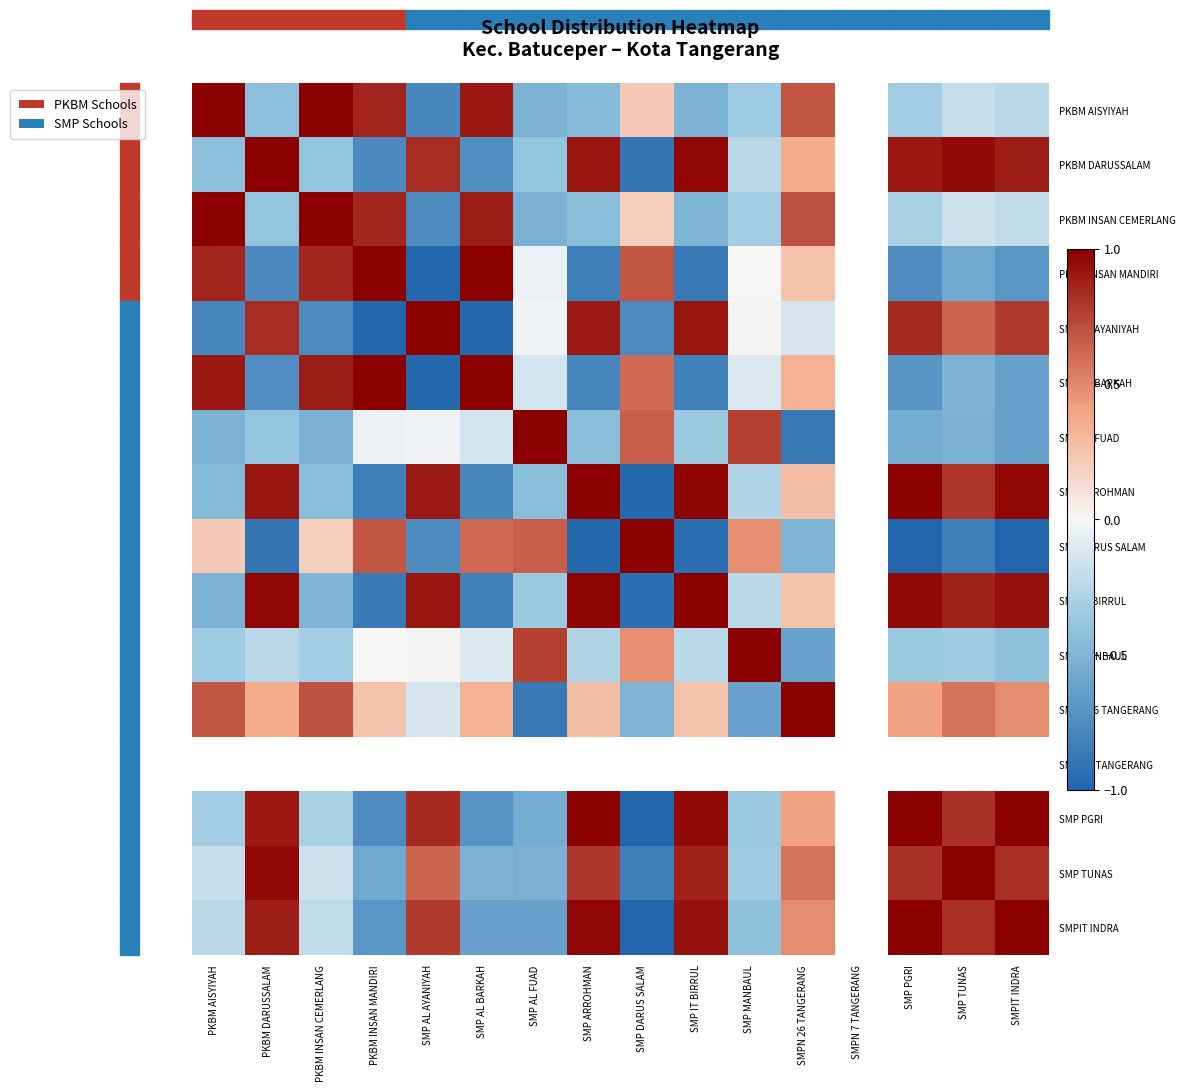

Rank the series at SMP AL AYANIYAH from lowest to highest value.

PKBM INSAN MANDIRI, SMP AL BARKAH, PKBM AISYIYAH, SMP DARUS SALAM, PKBM INSAN CEMERLANG, SMPN 26 TANGERANG, SMP AL FUAD, SMP MANBAUL, SMP TUNAS, SMPIT INDRA, PKBM DARUSSALAM, SMP PGRI, SMP ARROHMAN, SMP IT BIRRUL, SMP AL AYANIYAH, SMPN 7 TANGERANG